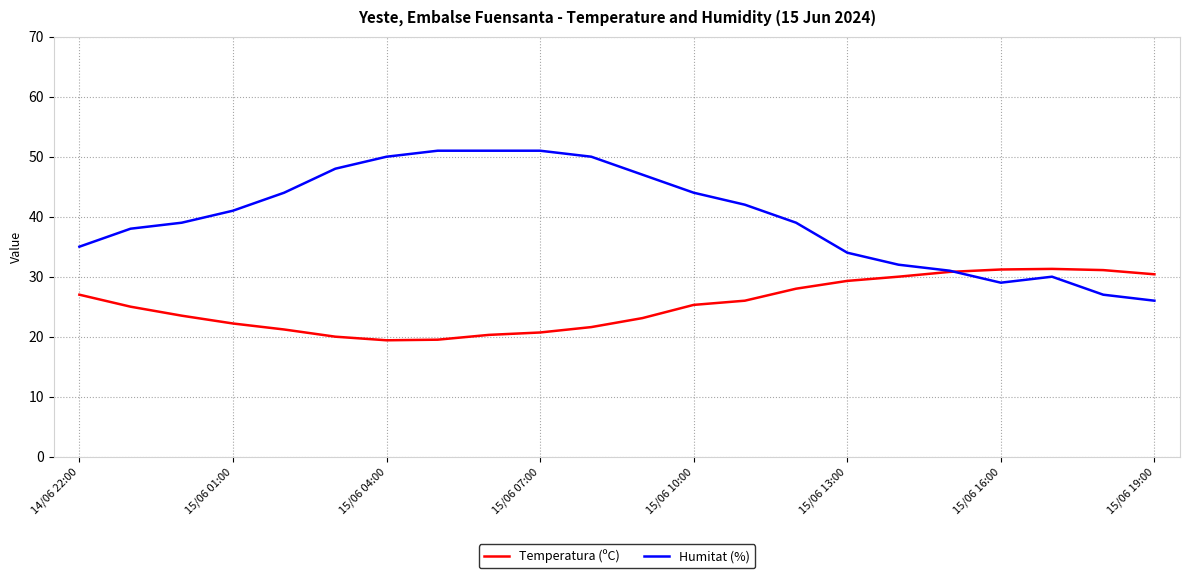

Which series has the largest total across all categories?

Humitat (%)